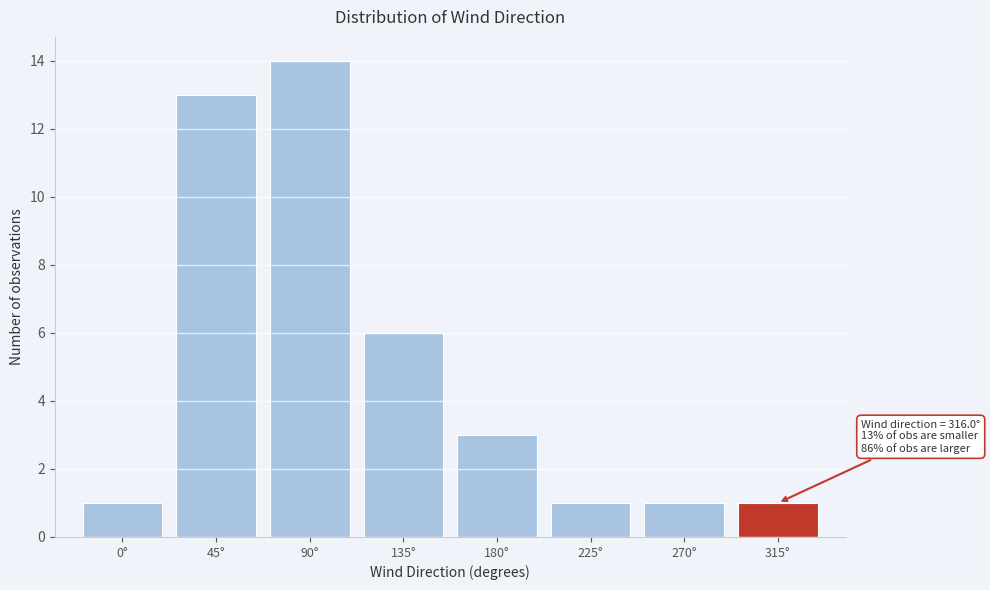

Reading left to right, extract all data points from this chart.

0°=1	45°=13	90°=14	135°=6	180°=3	225°=1	270°=1	315°=1